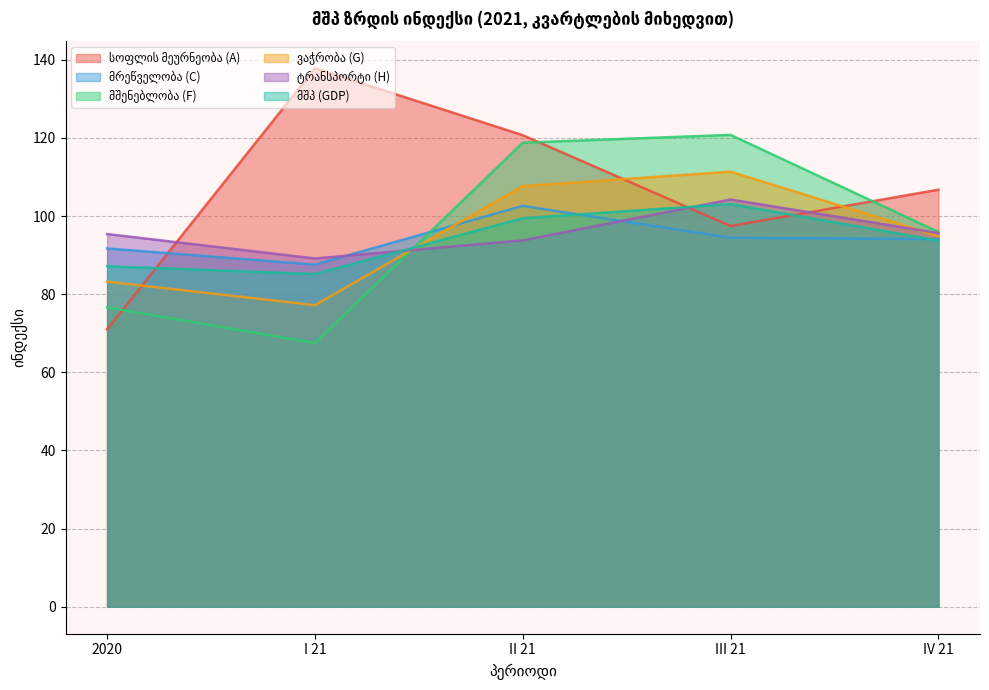

What is the value of the სოფლის მეურნეობა (A) point at the 2nd from the left?

137.8